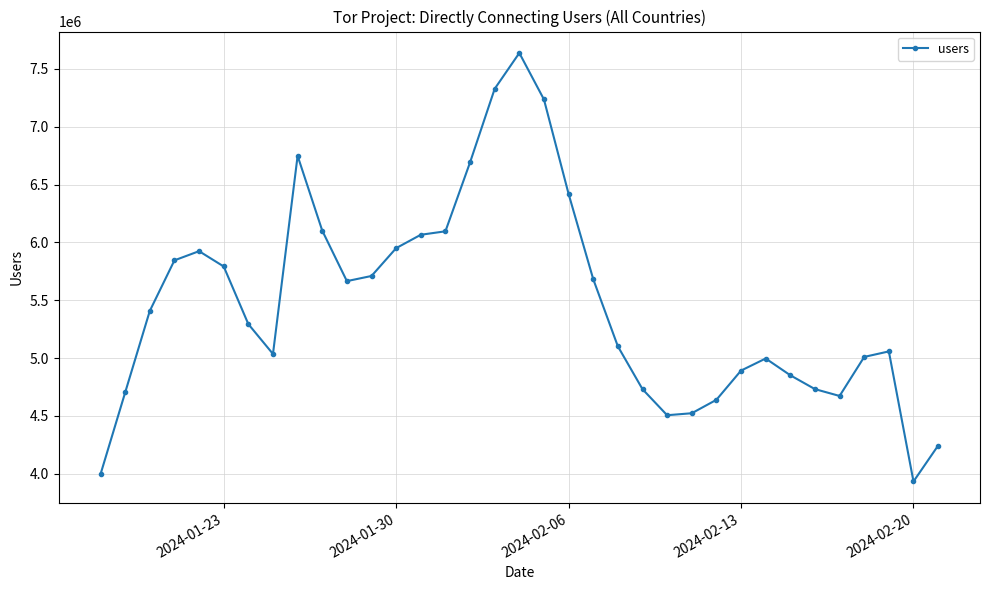

What is the value of the 23rd point from the left?

4731738